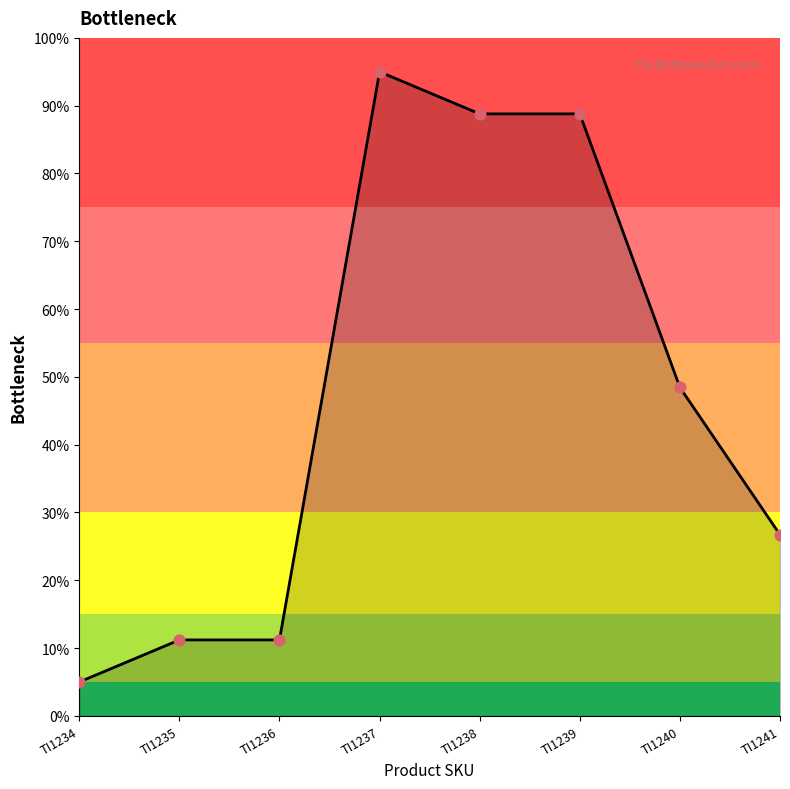

Which has a higher value, TI1241 or TI1237?

TI1237